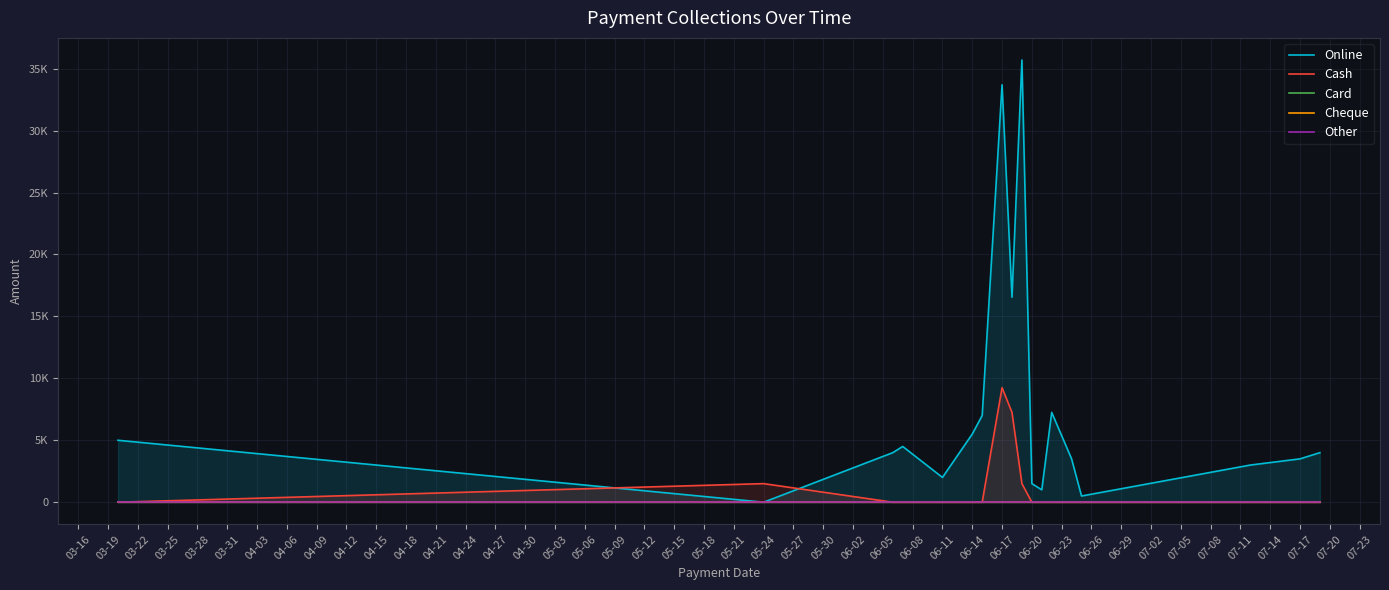

What is the maximum value shown in the chart?

35700